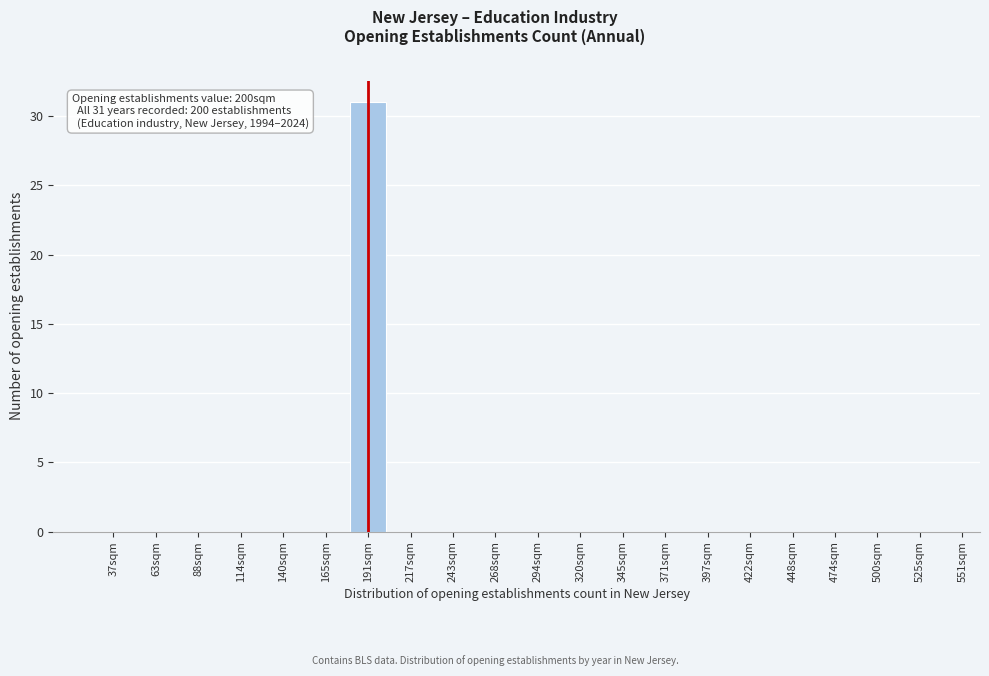

Reading right to left, what are all the values shown in this chart?

525sqm=0	500sqm=0	474sqm=0	448sqm=0	422sqm=0	397sqm=0	371sqm=0	345sqm=0	320sqm=0	294sqm=0	268sqm=0	243sqm=0	217sqm=0	191sqm=31	165sqm=0	140sqm=0	114sqm=0	88sqm=0	63sqm=0	37sqm=0